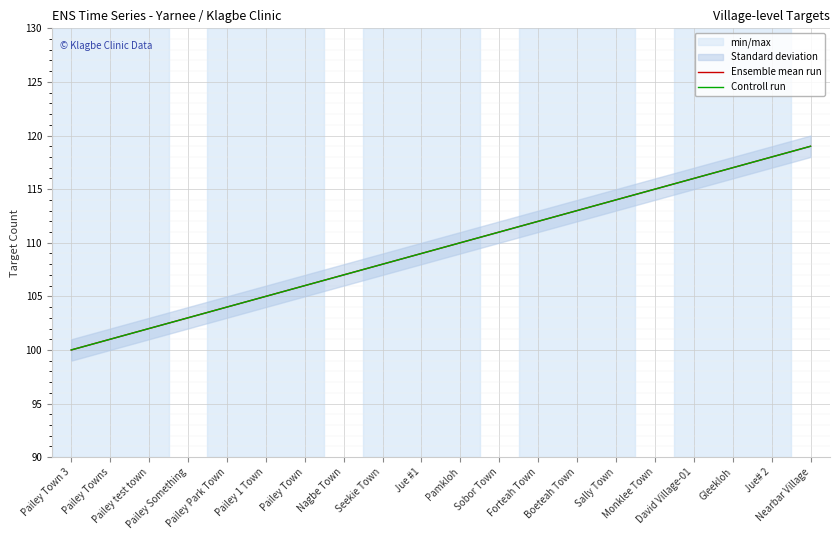

What position from the left is Boeteah Town?

14